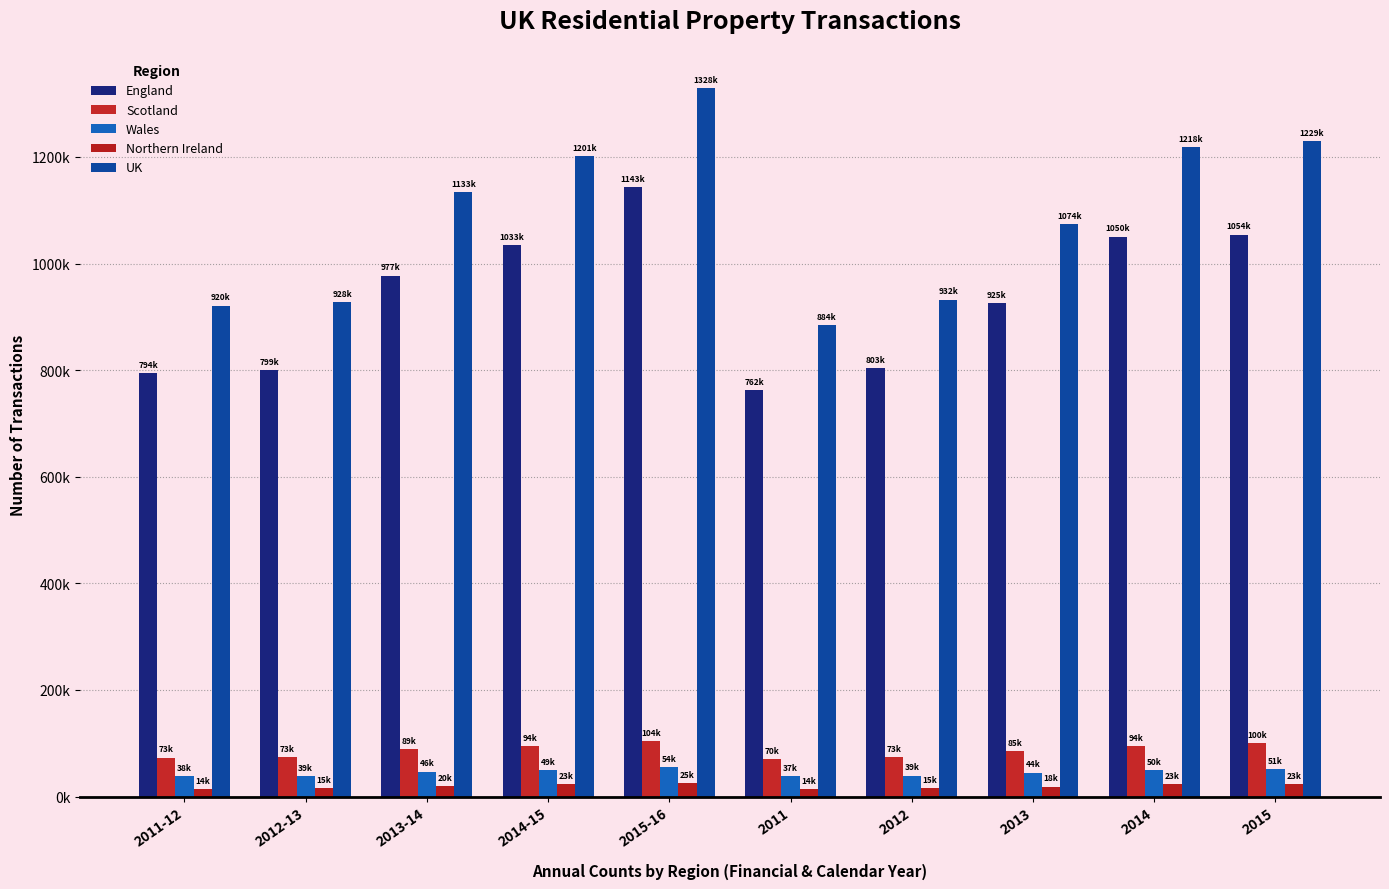

What is the difference between the Wales values at 2015-16 and 2014?

4630